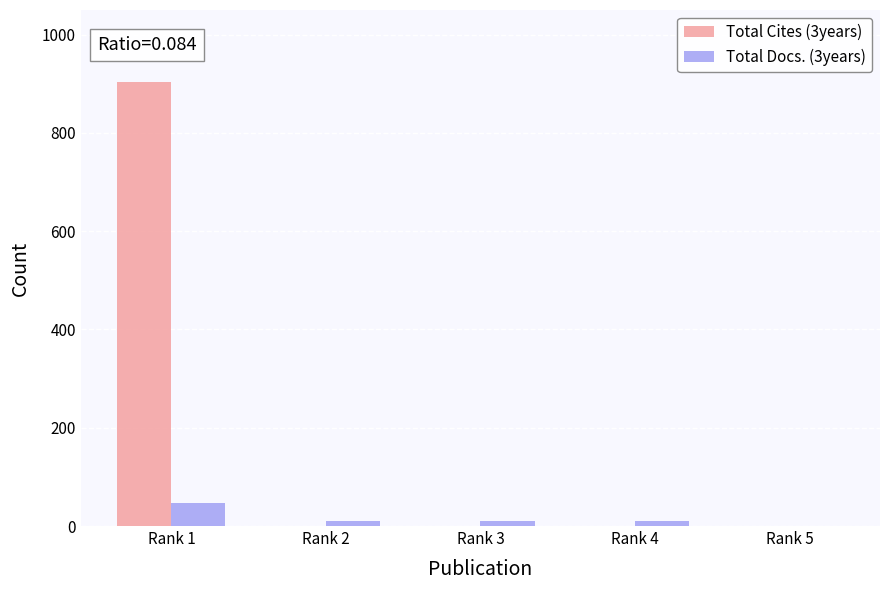

Which series has the largest total across all categories?

Total Cites (3years)